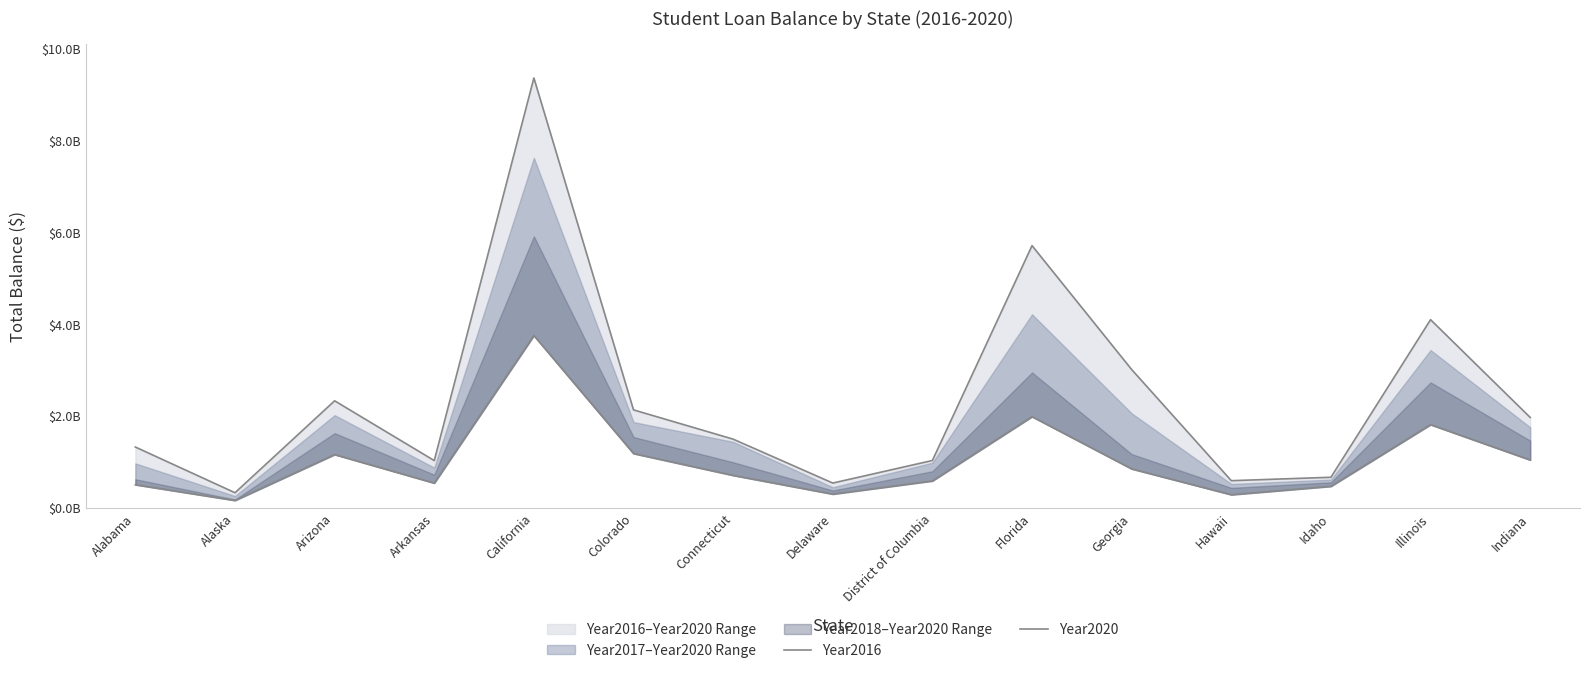

How many categories are shown in the chart?

15